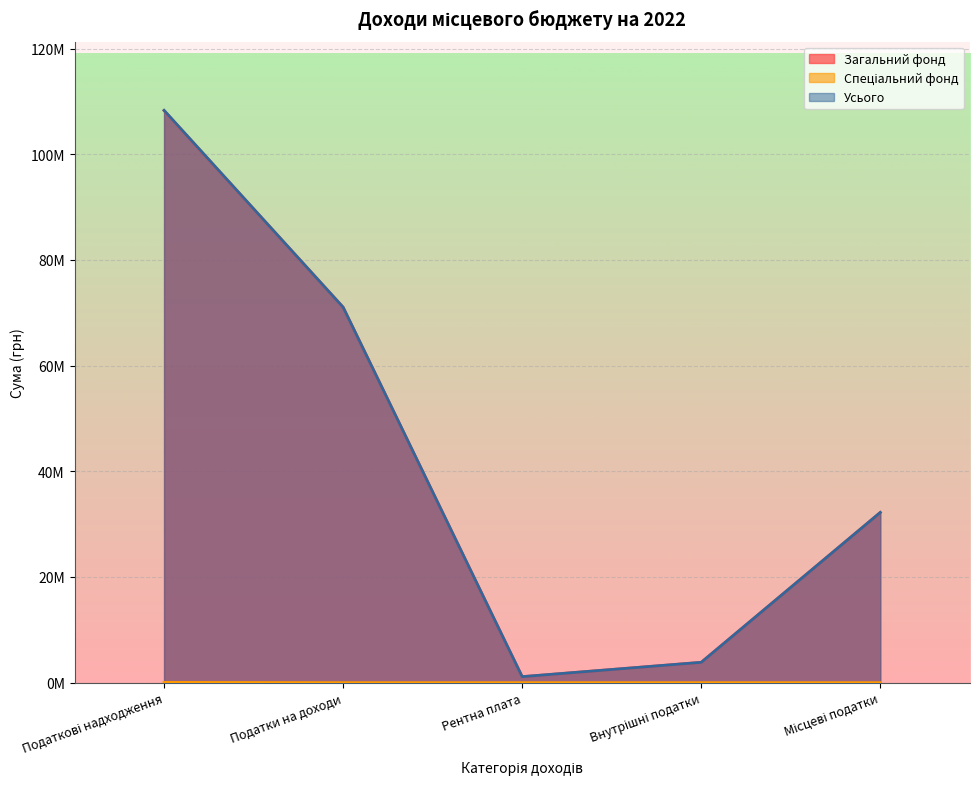

The value of Усього at Рентна плата is 620573. True or false?

False